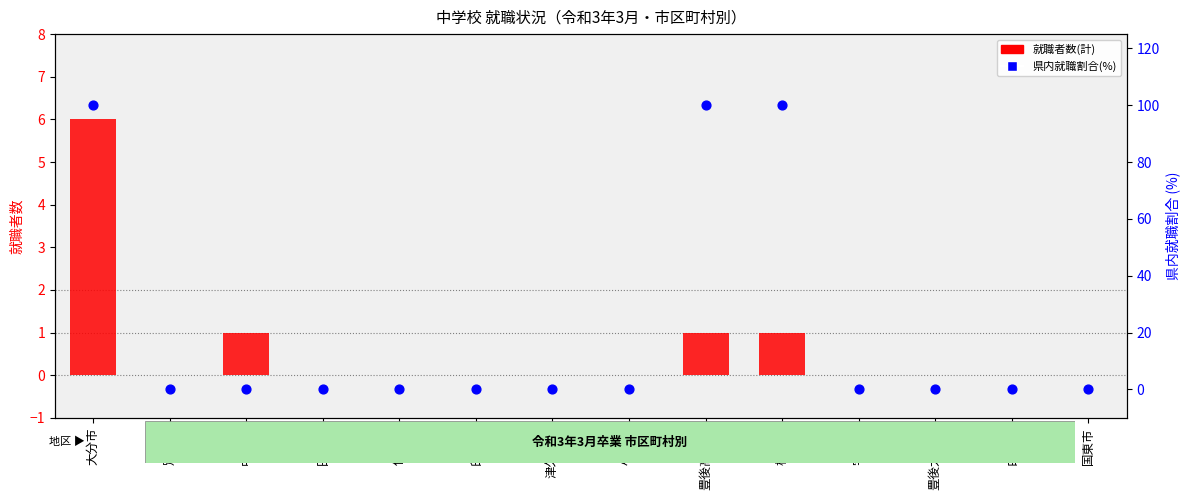

Which series contains the highest Y value?

県内就職割合(%)